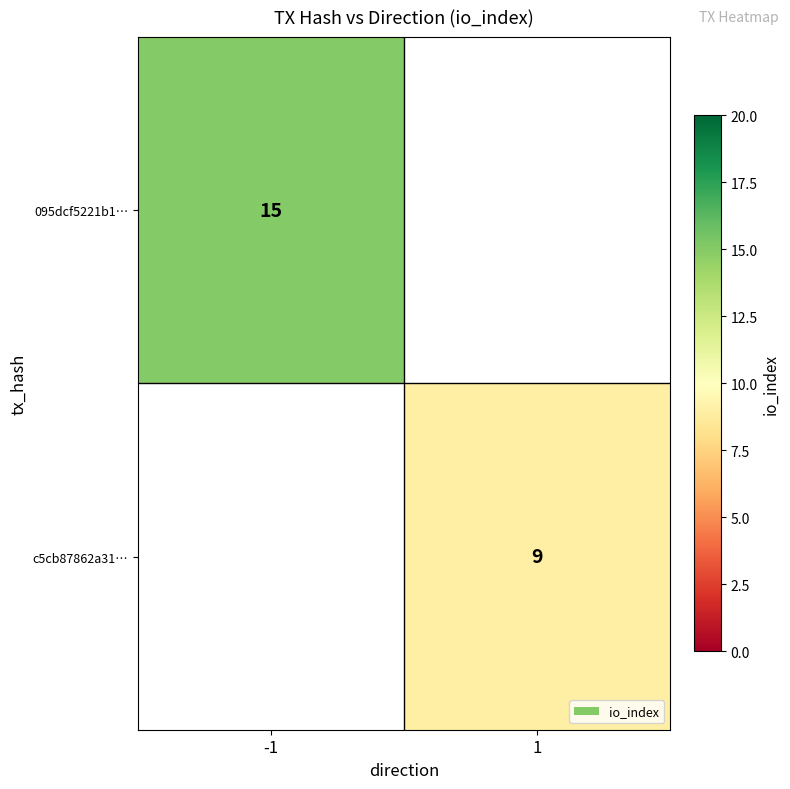

Is it true that c5cb87862a31… equals 9 at 1?

True